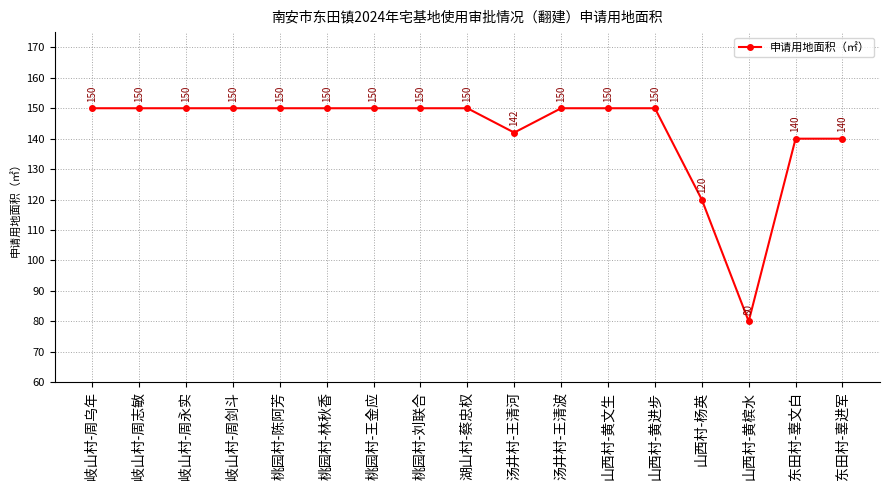

Is it true that the value at 山西村-杨英 is 192?

False